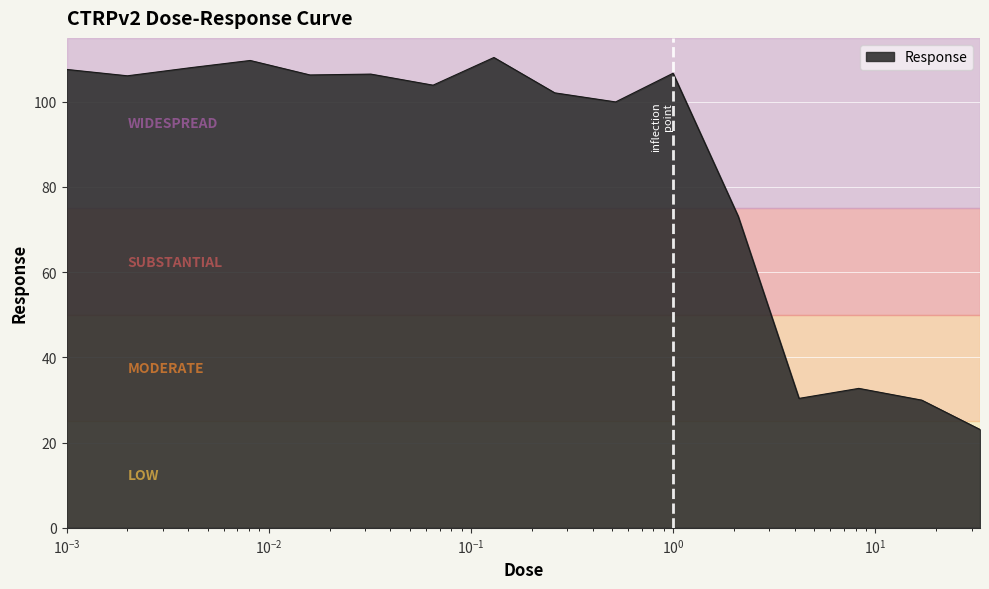

How many lines are shown in the chart?

1